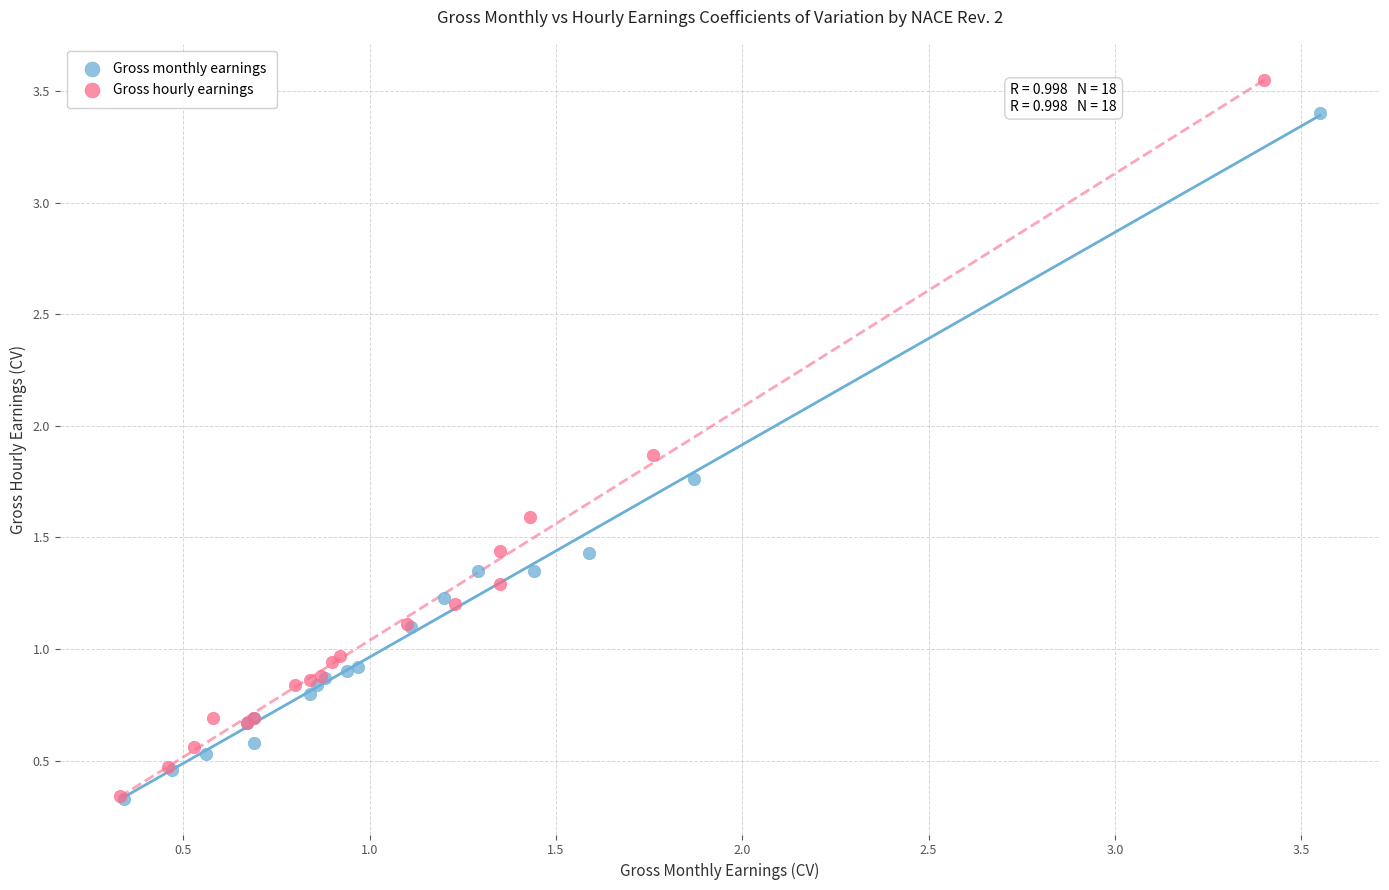

Which series has the largest Y range (max minus min)?

Gross hourly earnings